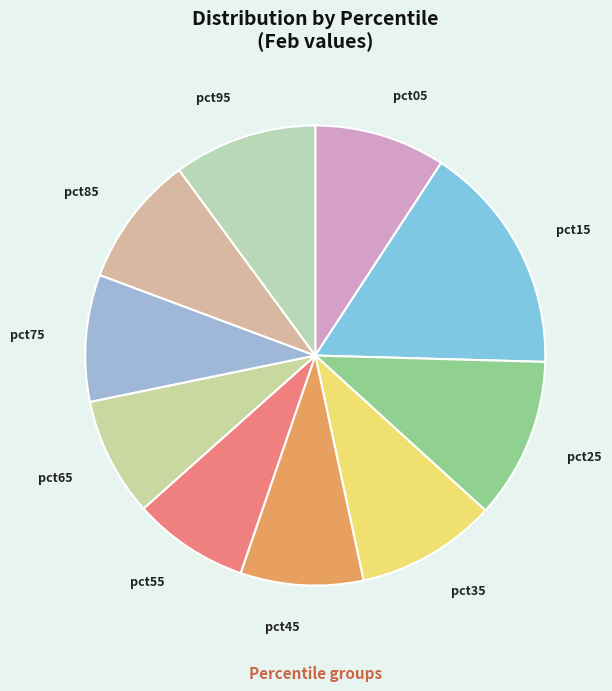

Do pct75 and pct85 together represent more than half of the pie?

No